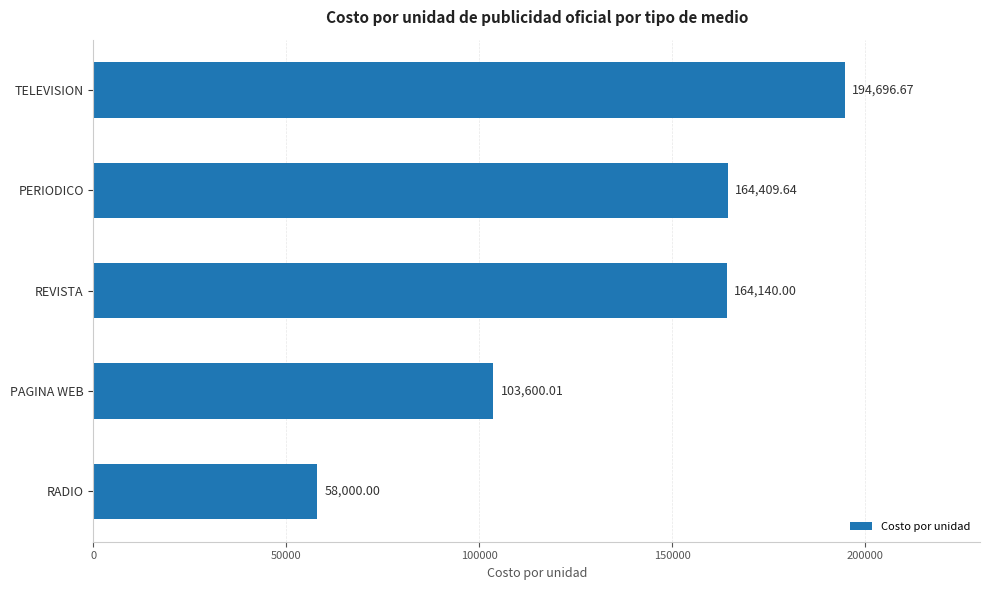

List the labels in order of value, largest first.

TELEVISION, PERIODICO, REVISTA, PAGINA WEB, RADIO